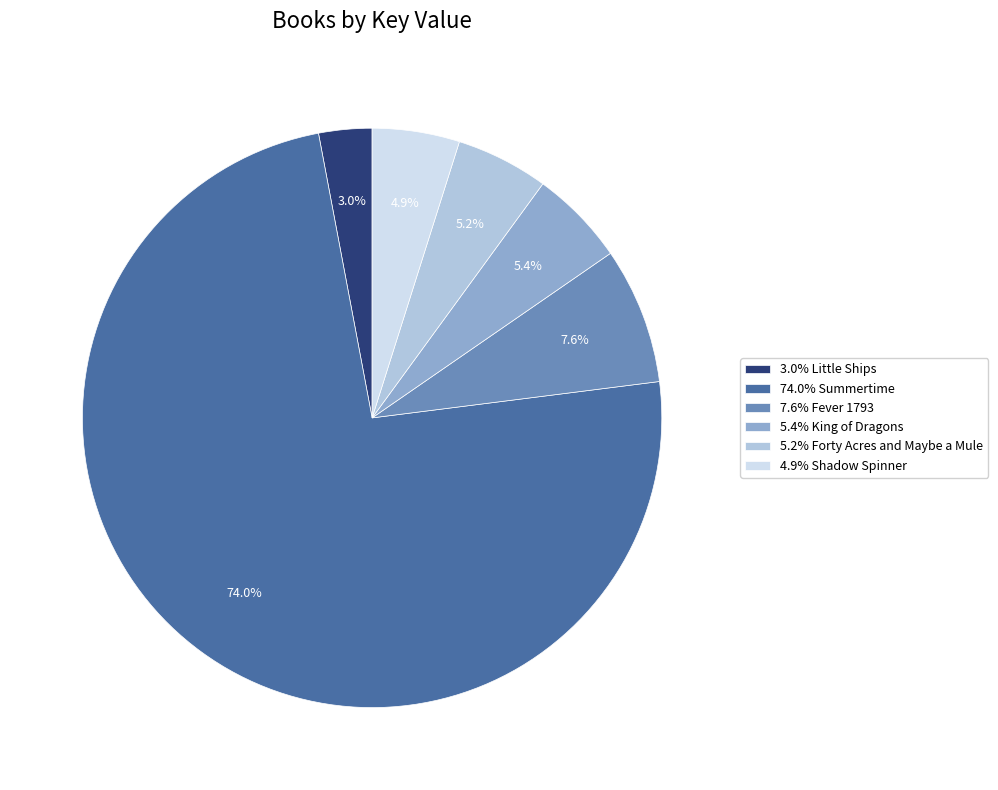

Which slice is the smallest?

3.0% Little Ships